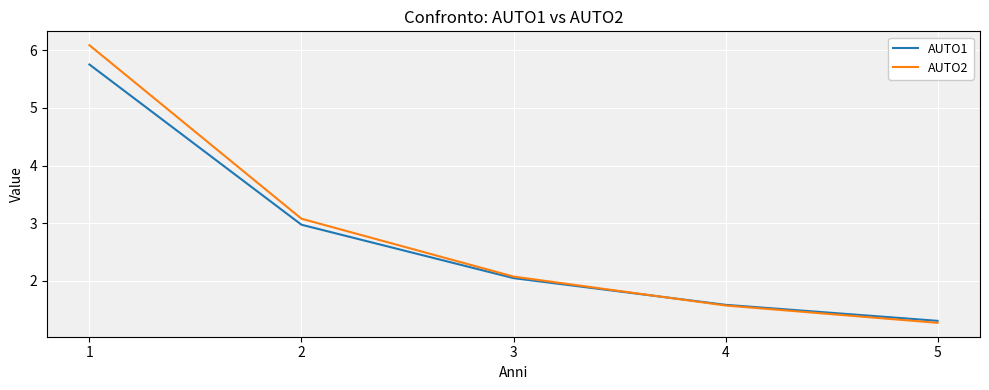

List the labels in order of AUTO1 value, largest first.

1, 2, 3, 4, 5